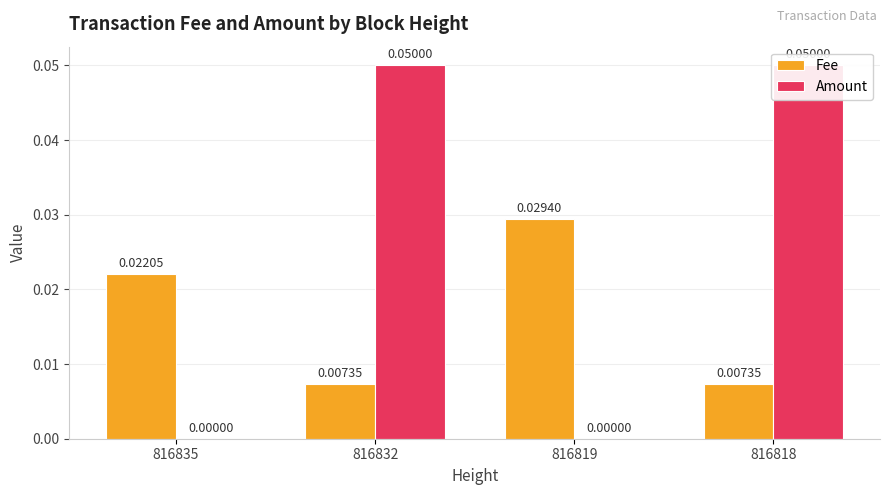

How many bars are there in total?

8